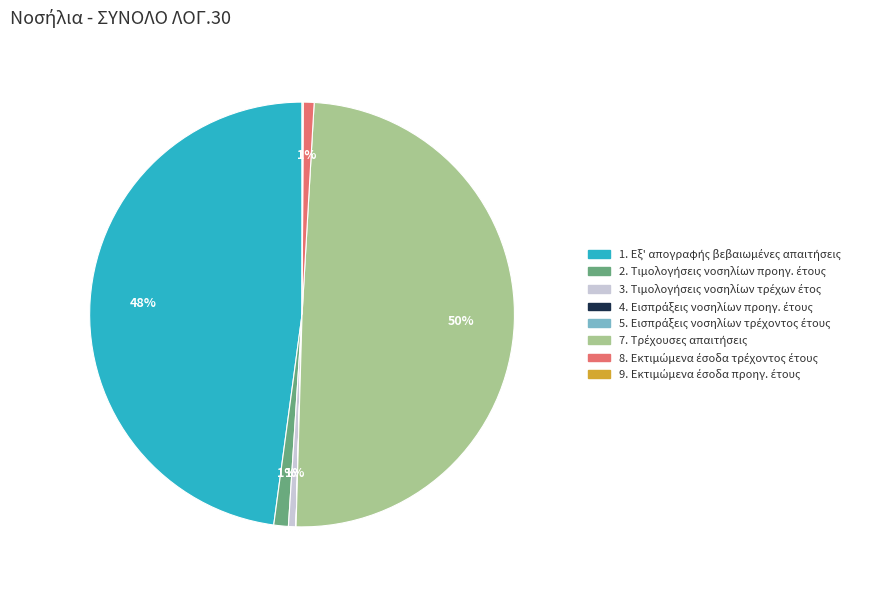

To the nearest percent, what is the difference between the largest and smallest slice percentages?

50%